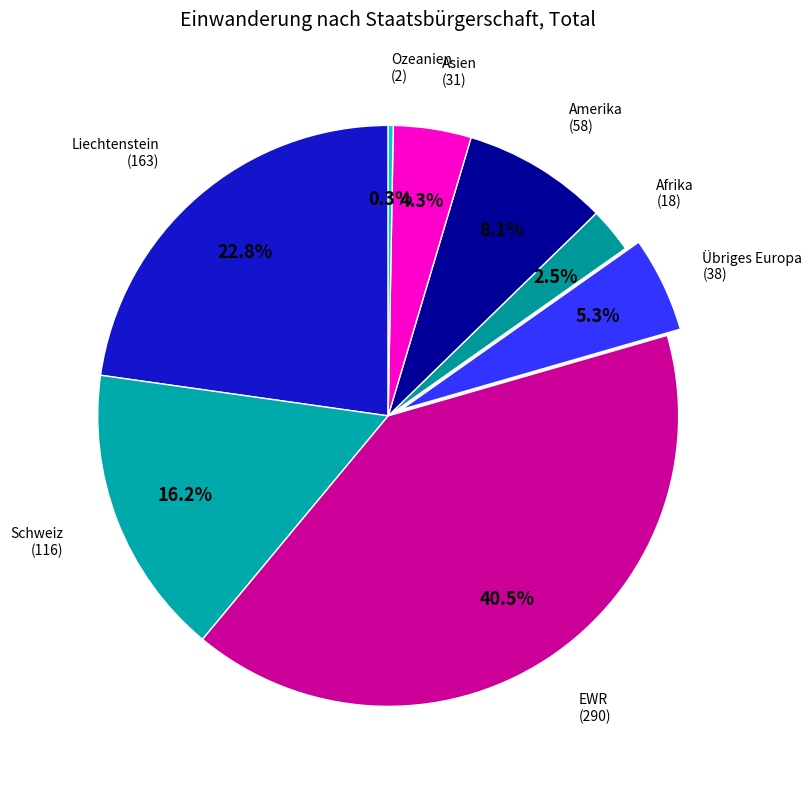

Between Liechtenstein and Amerika, which is larger?

Liechtenstein